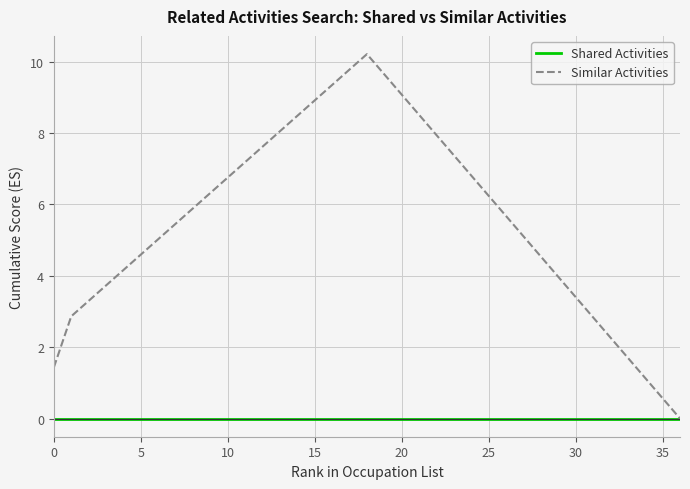

What is the greatest value displayed?

10.2